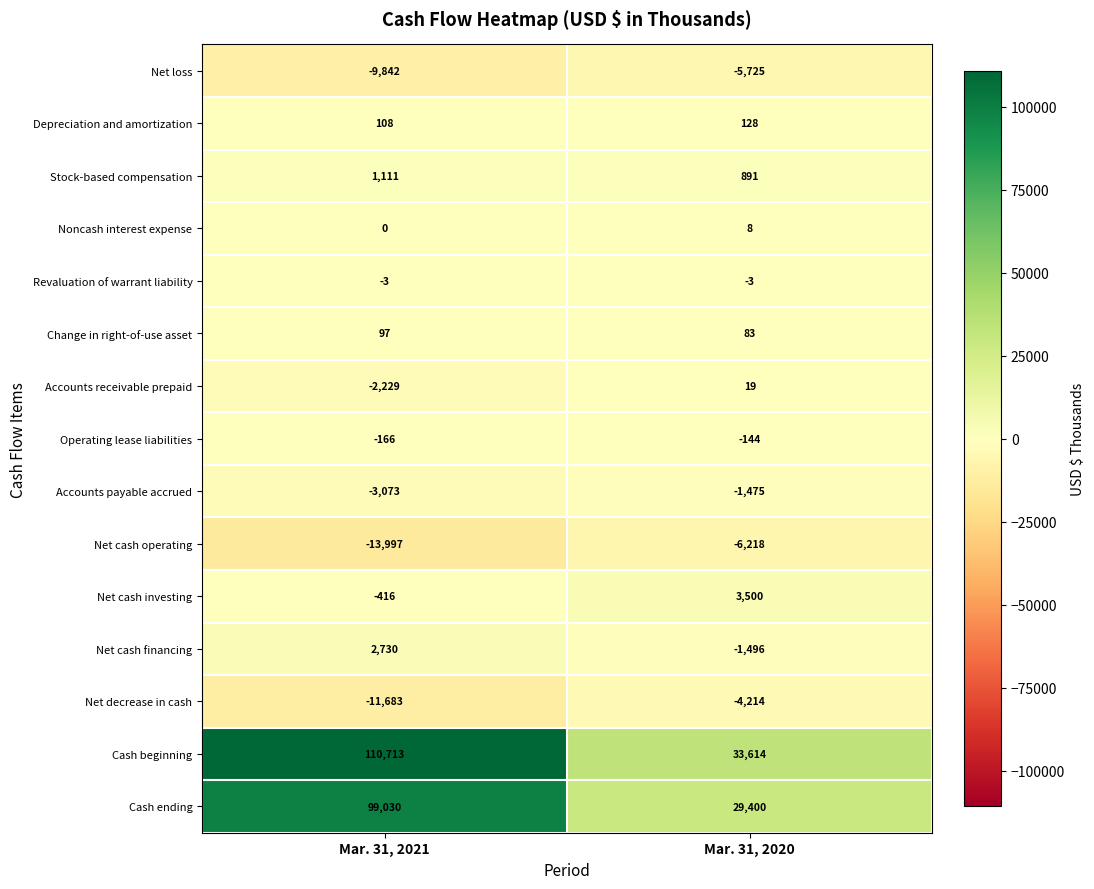

Which series has the largest total across all categories?

Cash beginning